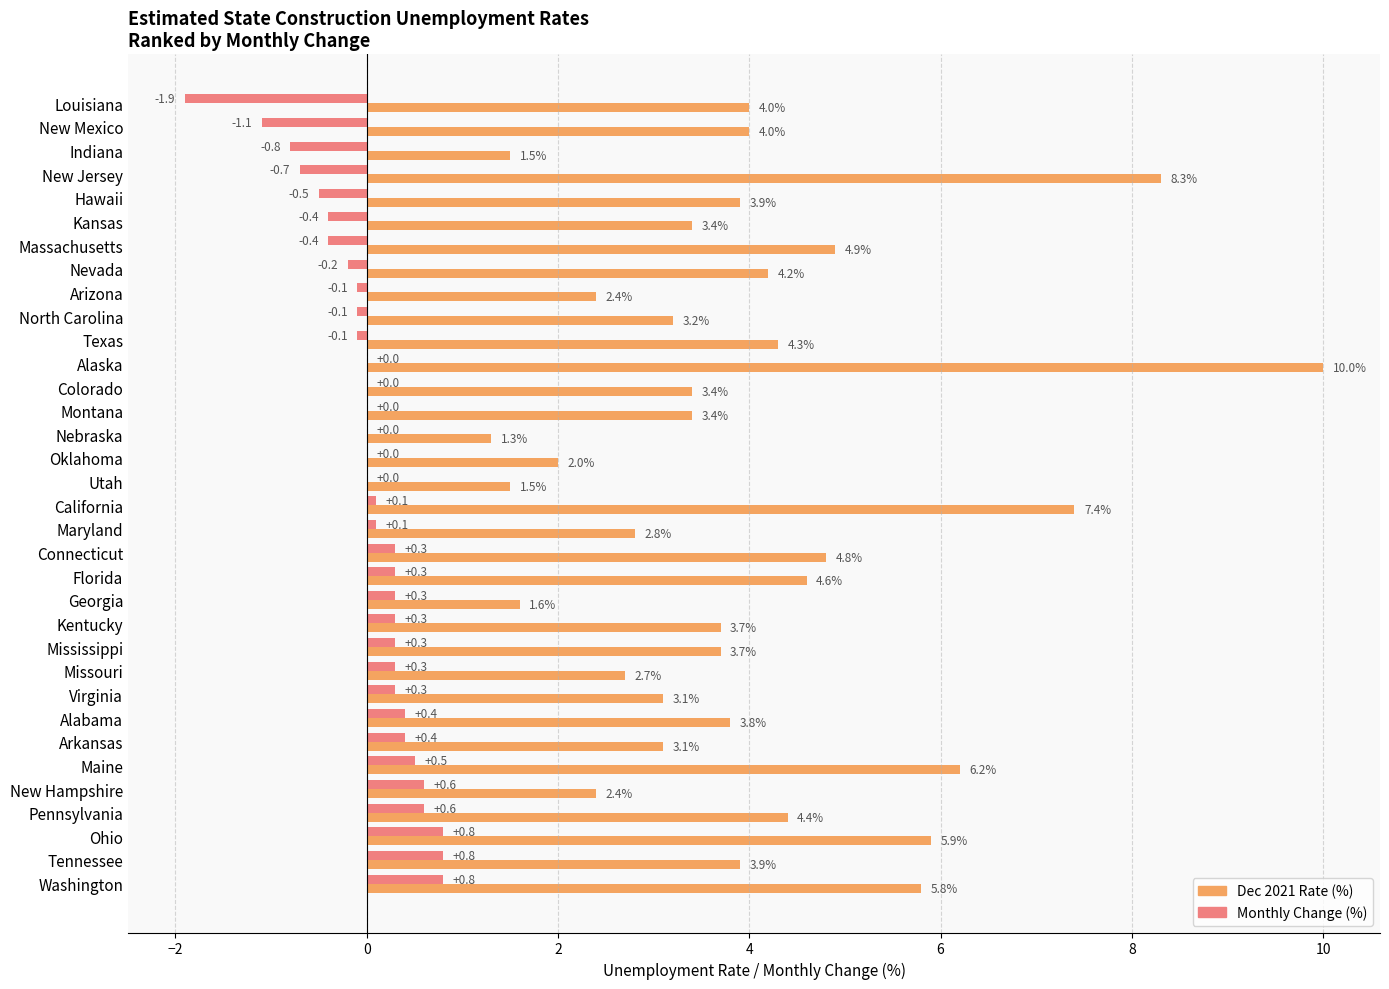

Which label corresponds to the largest value in the chart?

Alaska